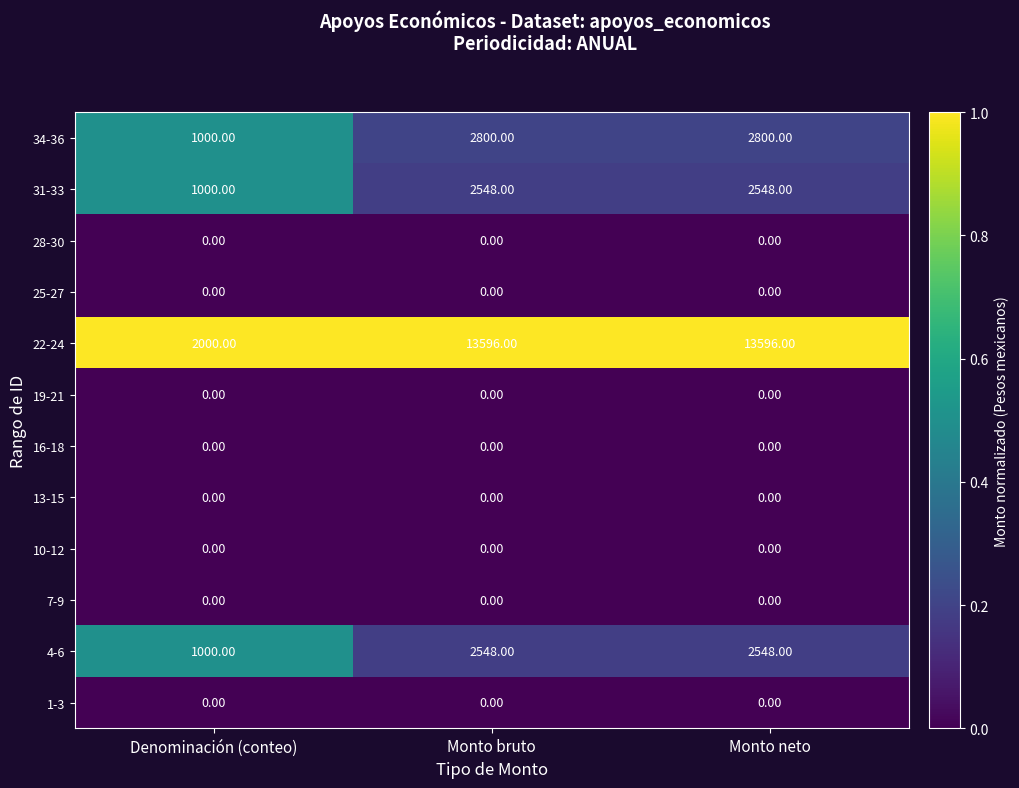

Between Denominación (conteo) and Monto bruto, which series saw the biggest shift?

22-24